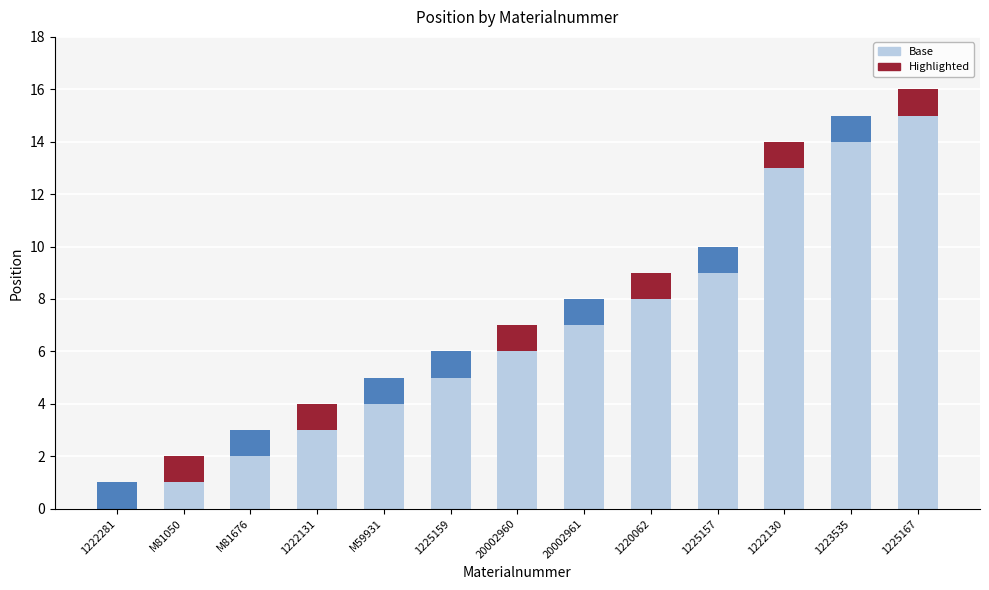

Where is the data nearest to the value 8?

20002961